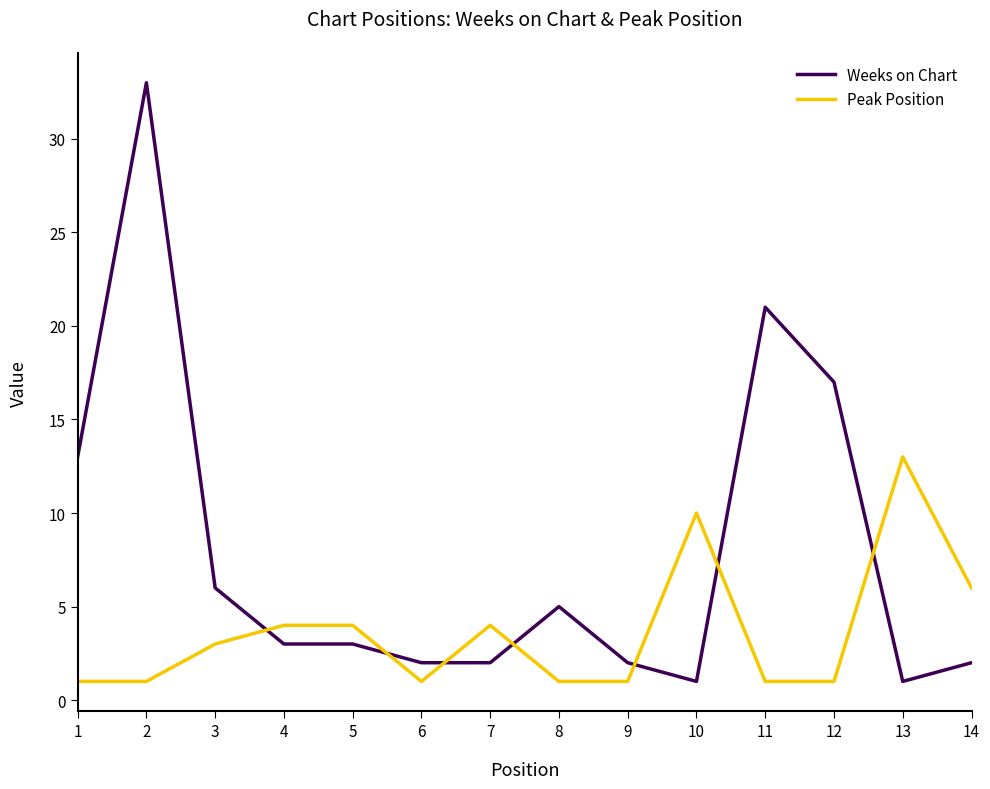

How many times do Peak Position and Weeks on Chart cross each other?

7